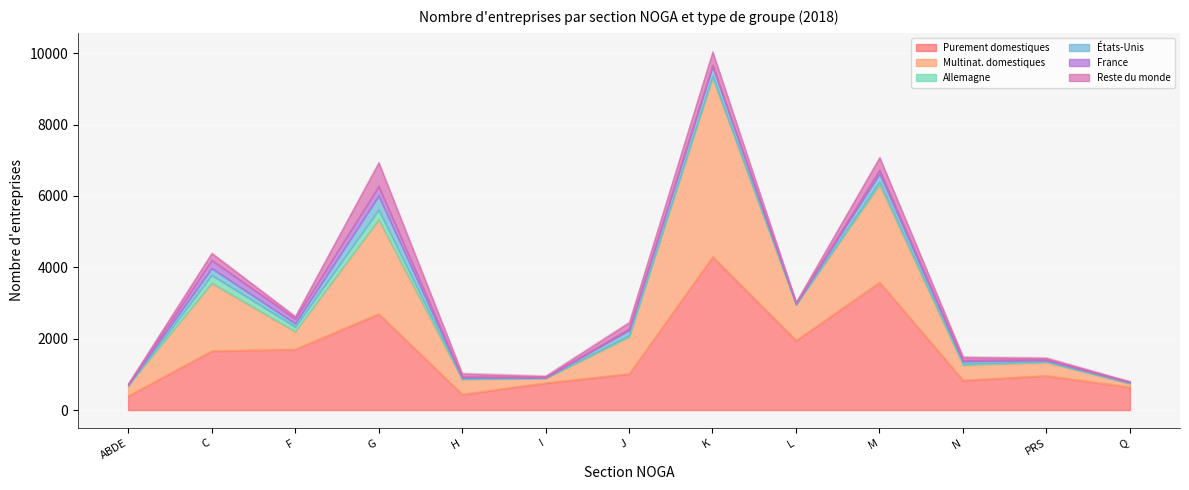

How many positive values does the France series have?

11